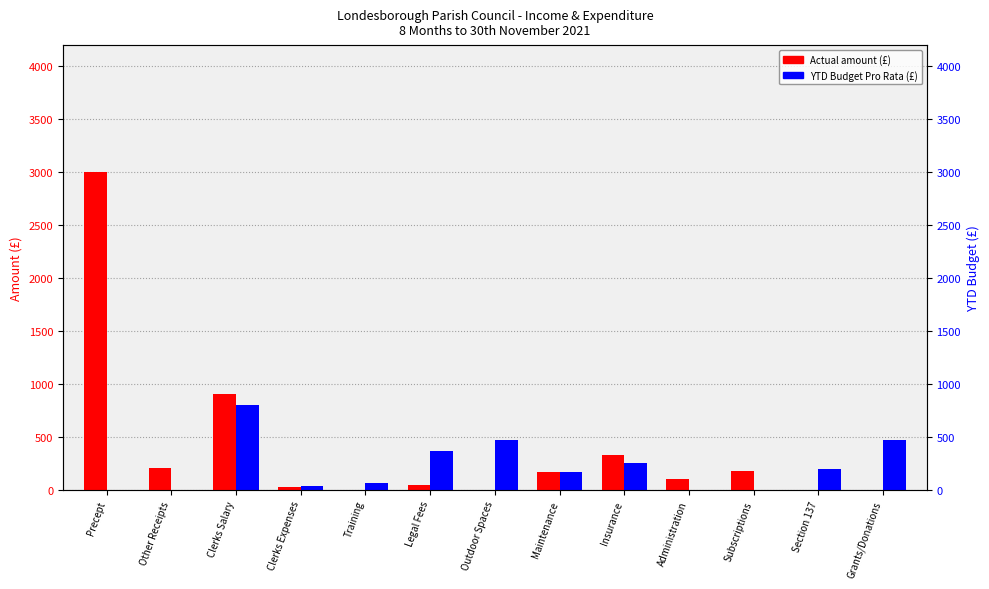

Reading left to right, list all the values displayed in this chart.

Actual: Precept=3000.0	Other Receipts=205.0	Clerks Salary=903.3	Clerks Expenses=27.8	Training=0.0	Legal Fees=40.0	Outdoor Spaces=0.0	Maintenance=165.2	Insurance=329.1	Administration=101.4	Subscriptions=178.2	Section 137=0.0	Grants/Donations=0.0
YTD Budget (Pro Rata): Precept=0.0	Other Receipts=0.0	Clerks Salary=800.0	Clerks Expenses=33.3	Training=66.7	Legal Fees=366.7	Outdoor Spaces=466.7	Maintenance=166.7	Insurance=250.0	Administration=0.0	Subscriptions=0.0	Section 137=200.0	Grants/Donations=466.7